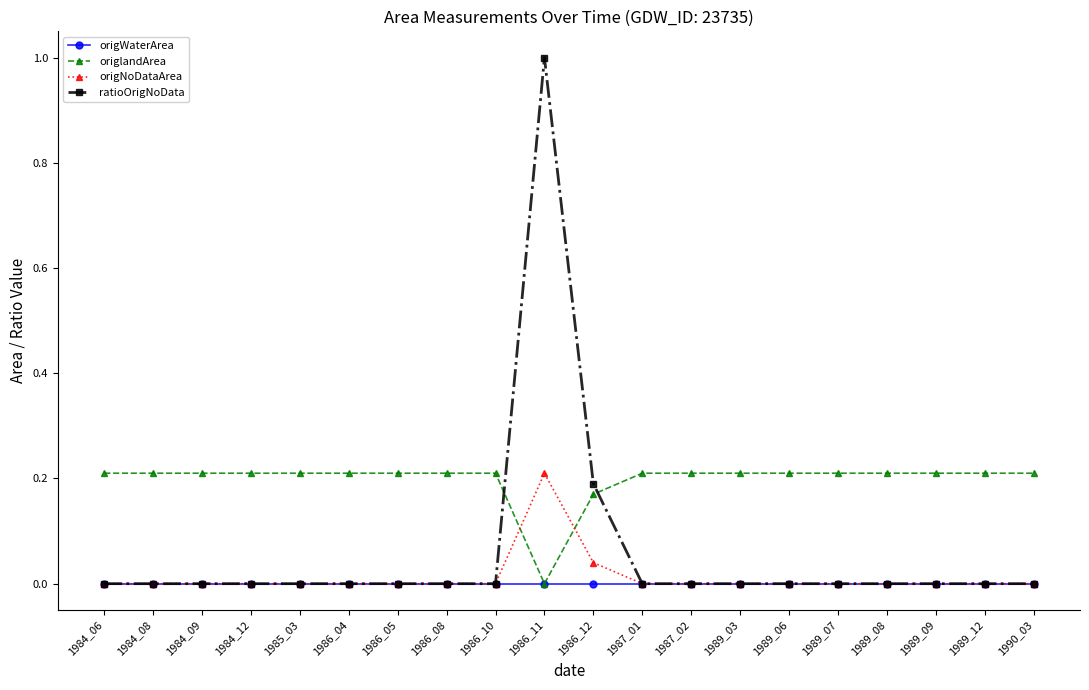

True or false: origWaterArea has a value of 0.0 at 1989_09.

True